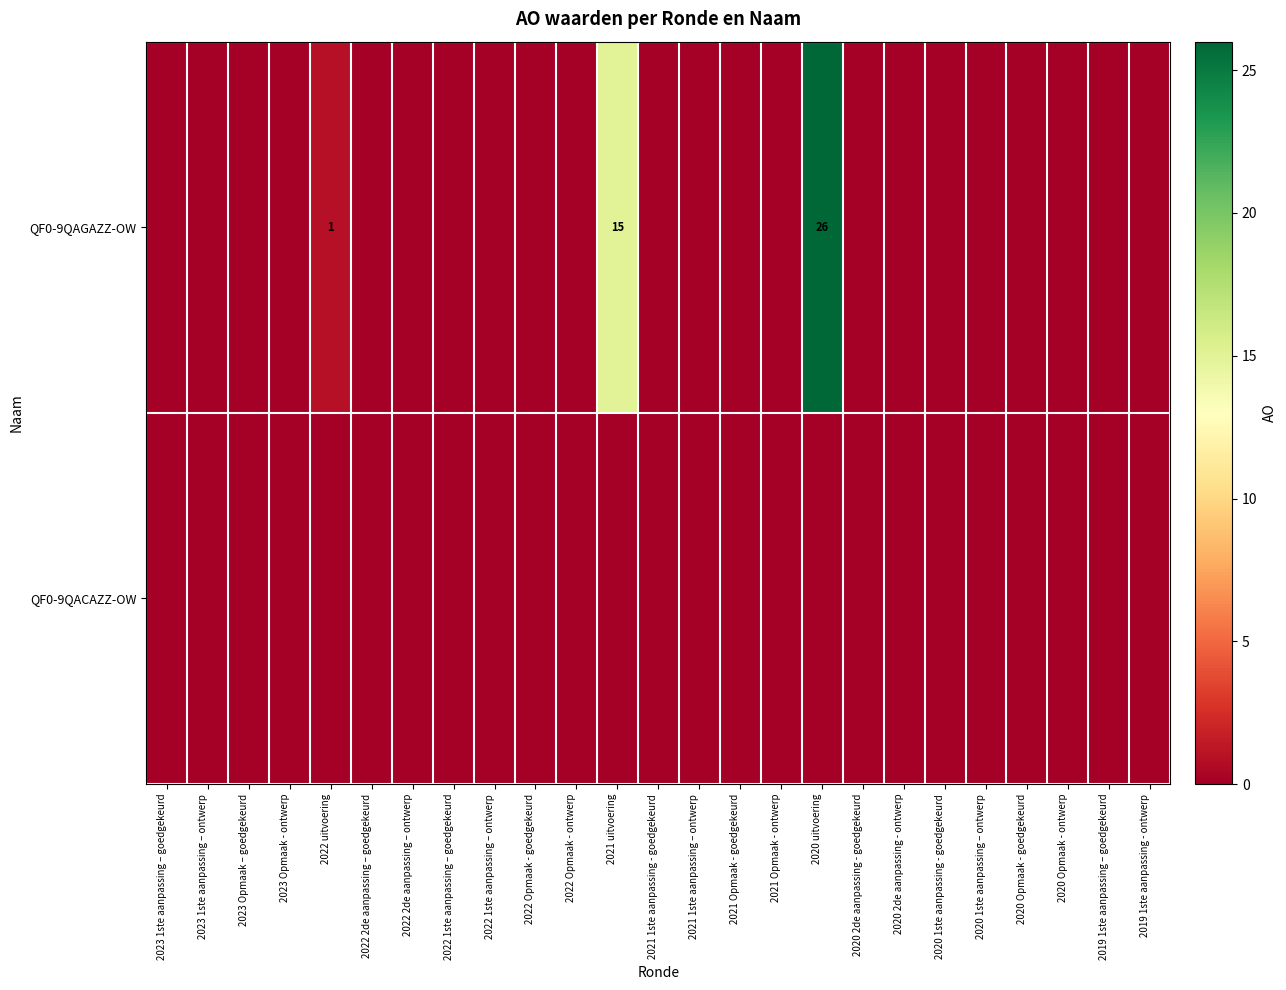

True or false: QF0-9QAGAZZ-OW has a value of 15 at 2021 uitvoering.

True